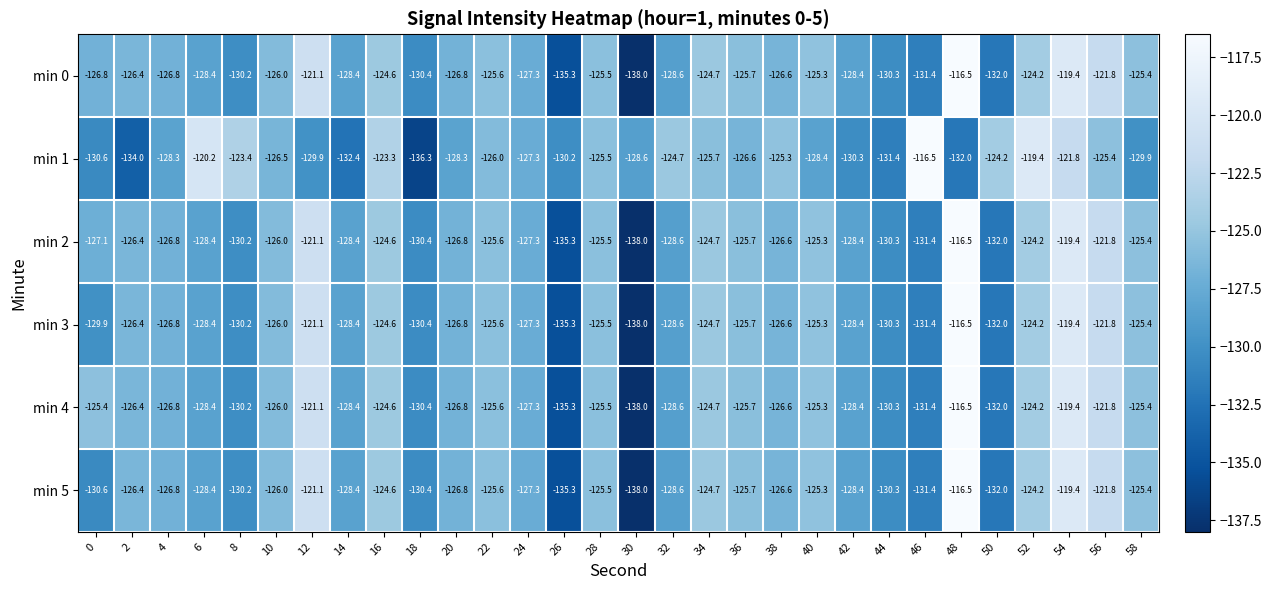

What is the sum of the min 3 values at 38 and 24?

-253.9